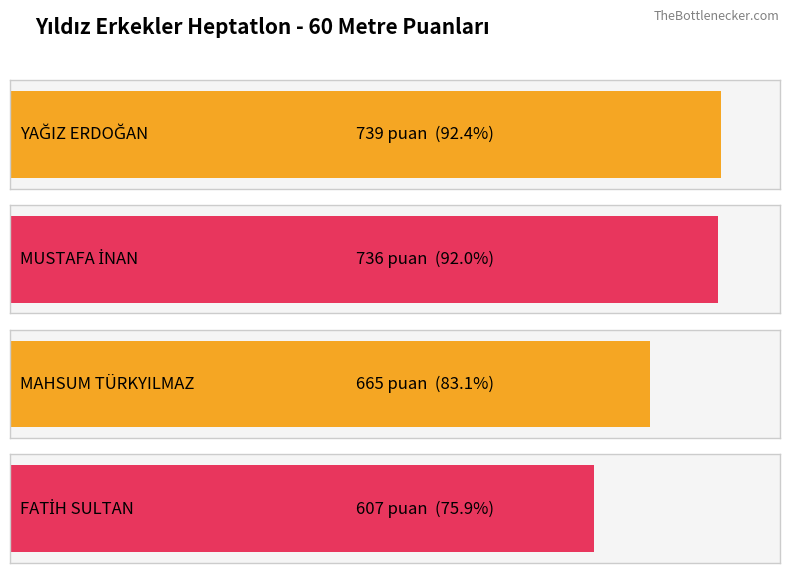

What is the minimum value shown in the chart?

607